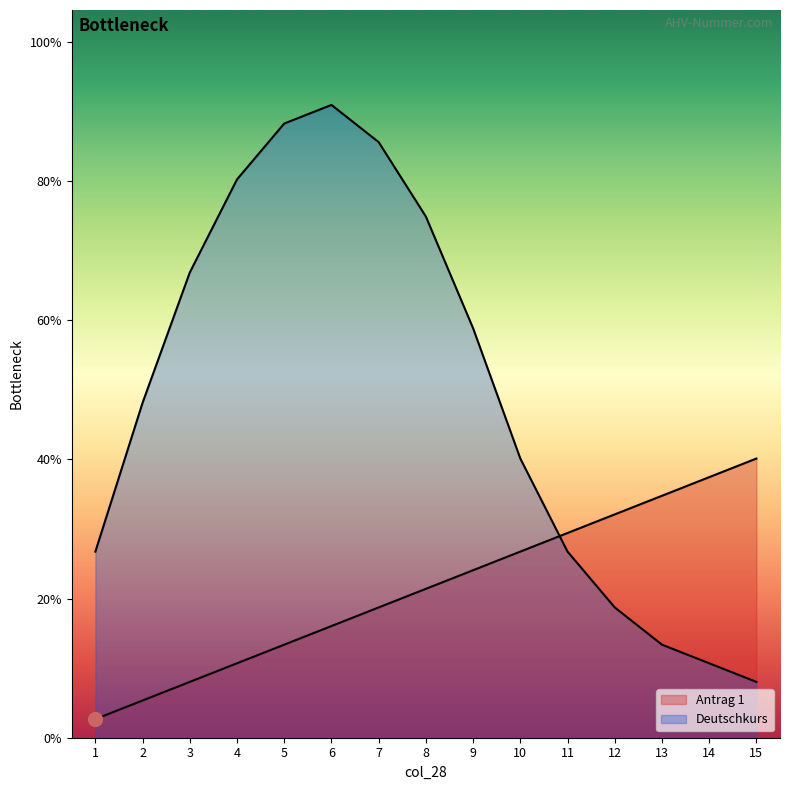

True or false: Deutschkurs has more than 1 interior local peaks.

False